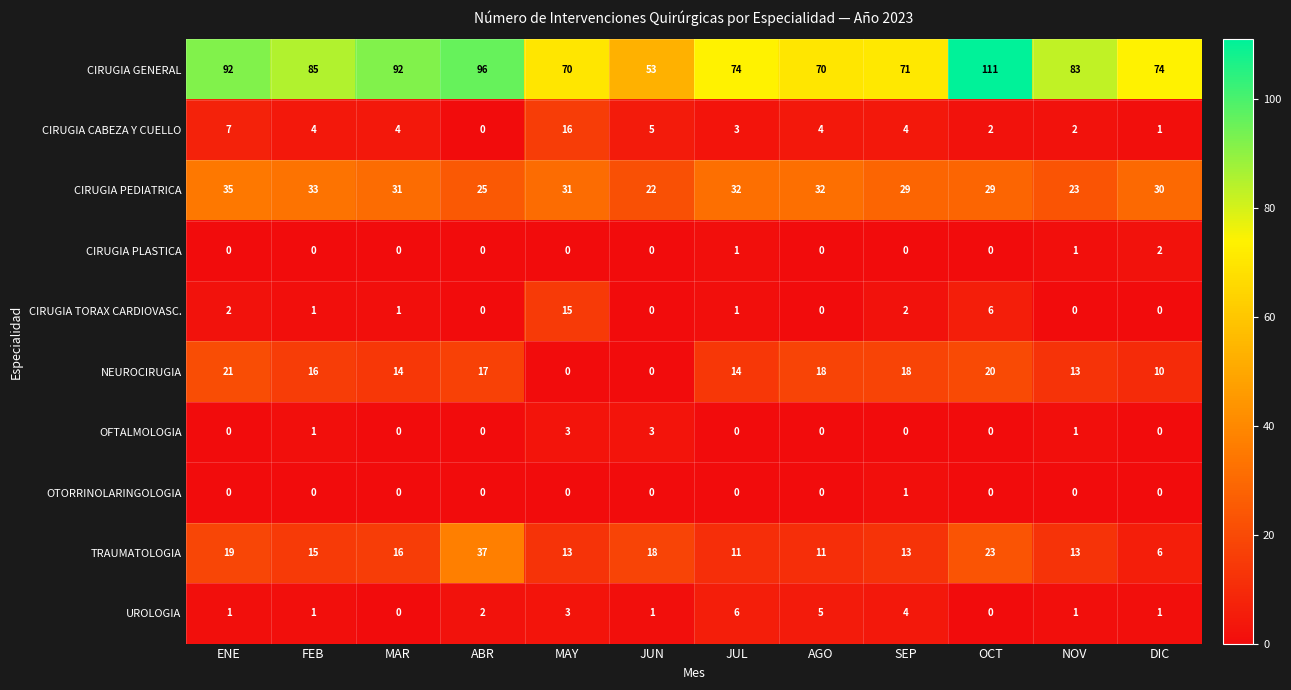

List the series in order of their peak value, lowest first.

OTORRINOLARINGOLOGIA, CIRUGIA PLASTICA, OFTALMOLOGIA, UROLOGIA, CIRUGIA TORAX CARDIOVASC., CIRUGIA CABEZA Y CUELLO, NEUROCIRUGIA, CIRUGIA PEDIATRICA, TRAUMATOLOGIA, CIRUGIA GENERAL